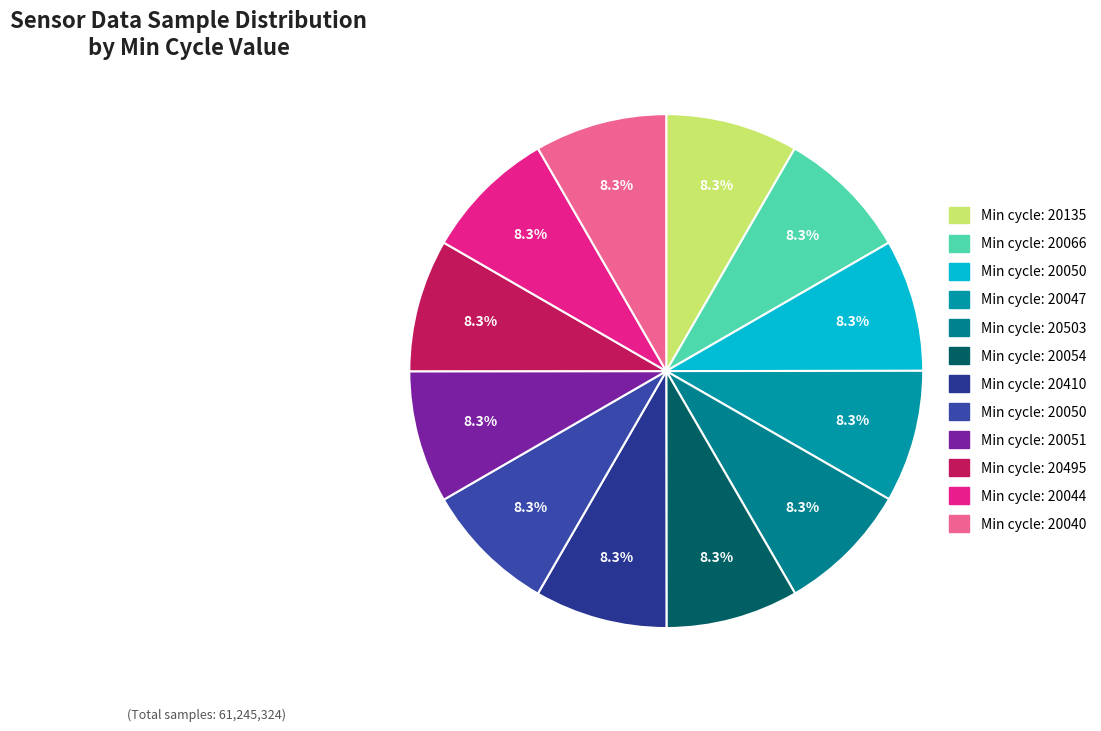

To the nearest percent, what is the average slice percentage?

8%